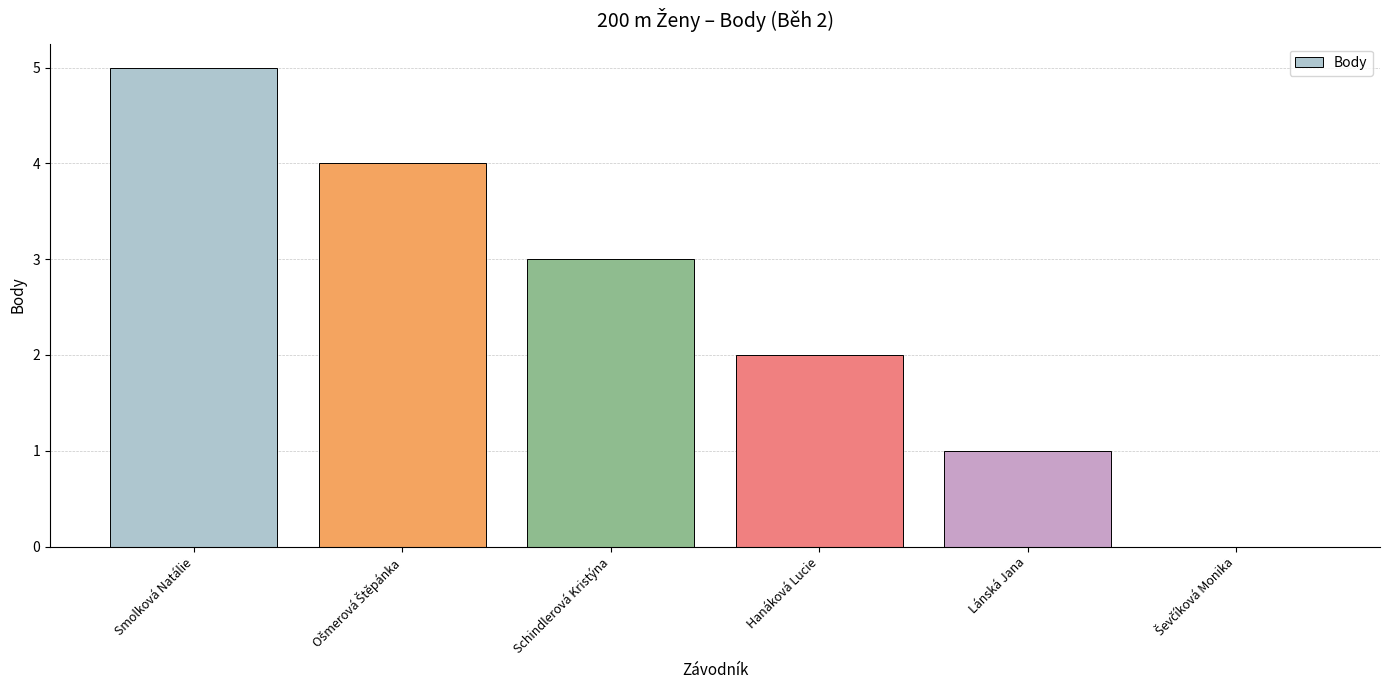

Is it true that the value at Lánská Jana is 1?

True